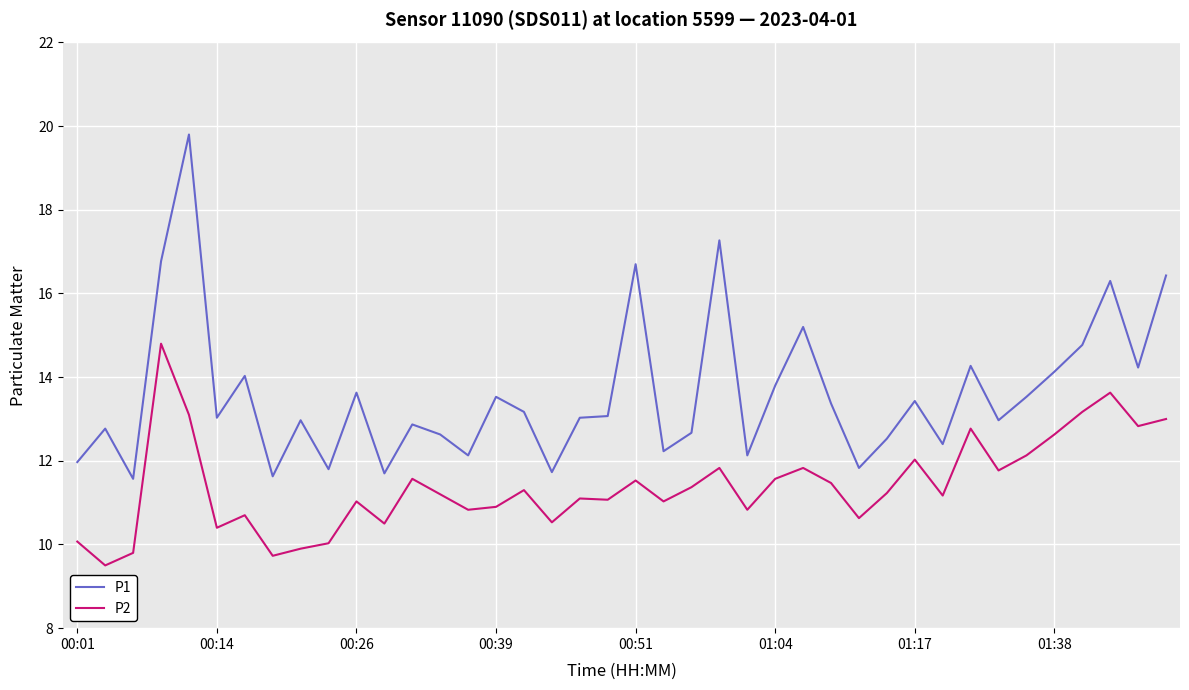

True or false: P1 and P2 cross at least once.

False